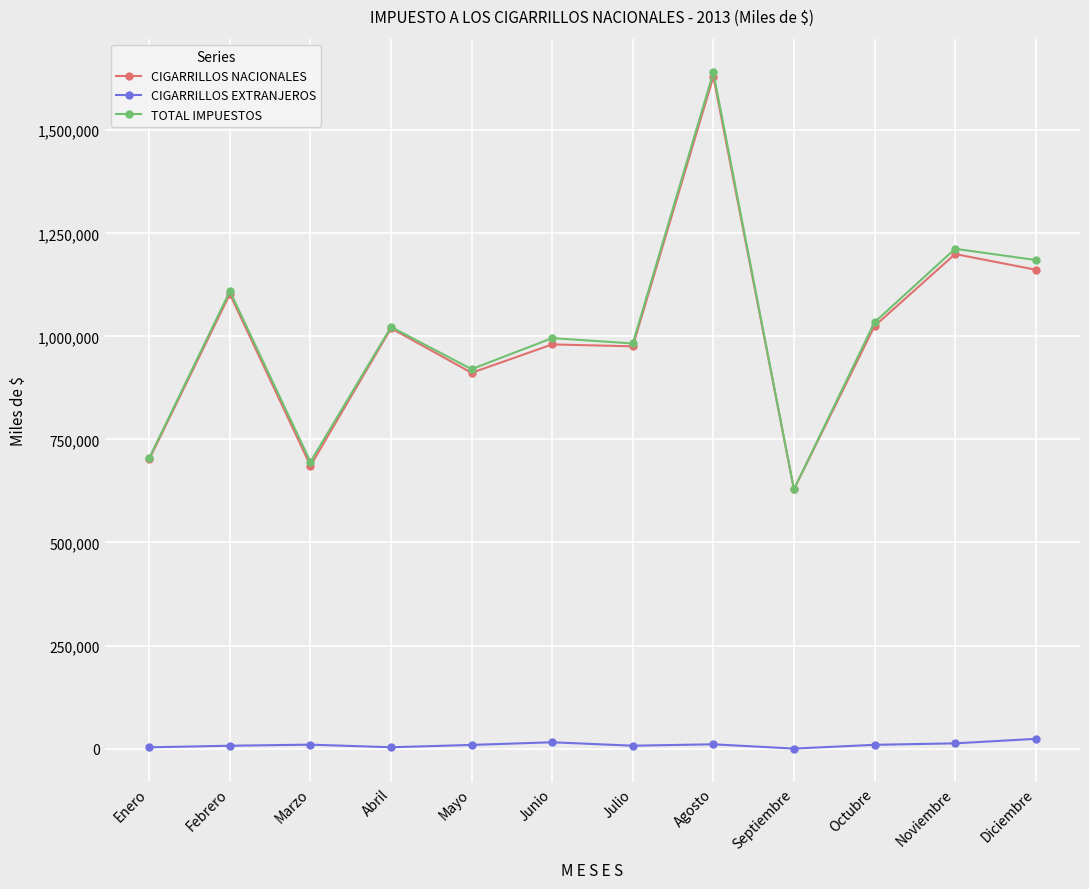

What is the label of the 12th point from the right?

Enero